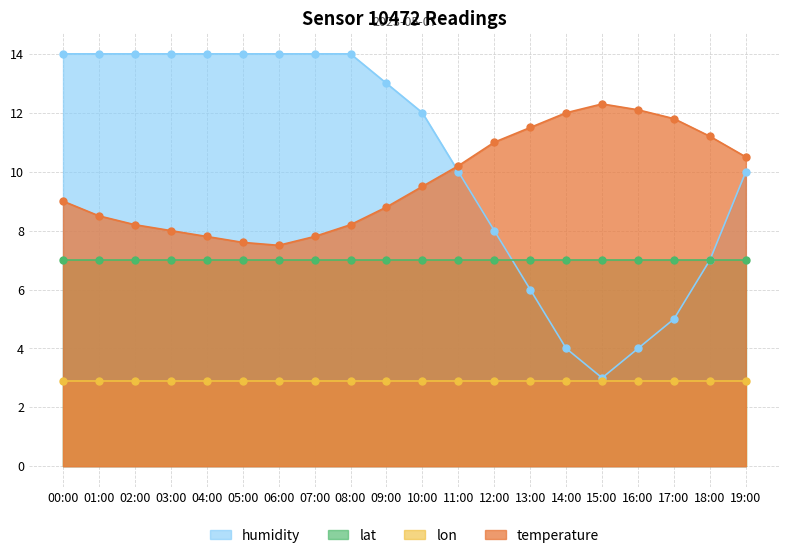

The temperature series shows 11.2 at 18:00. True or false?

True